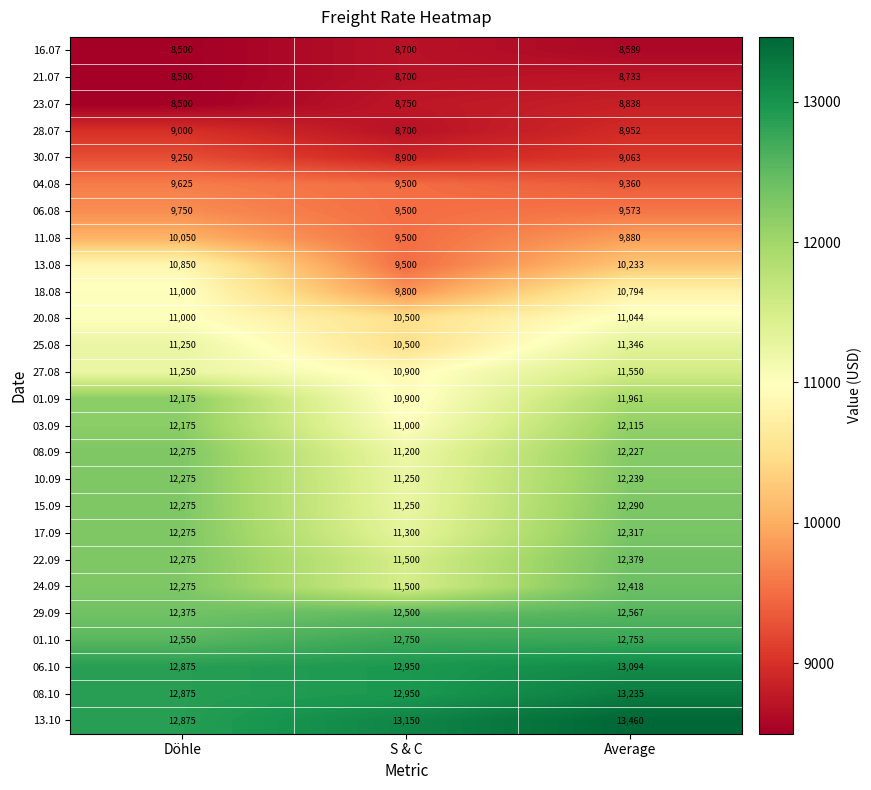

Which series has the largest total across all categories?

13.10